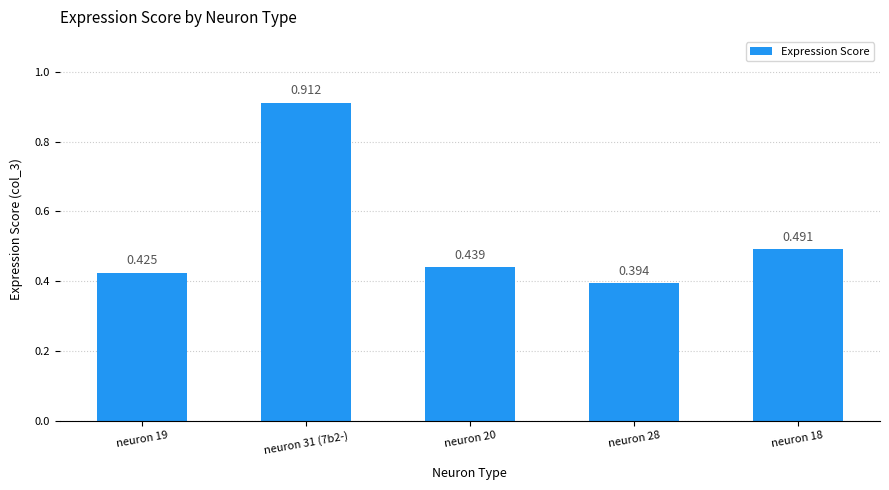

What is the label of the 4th bar from the left?

neuron 28